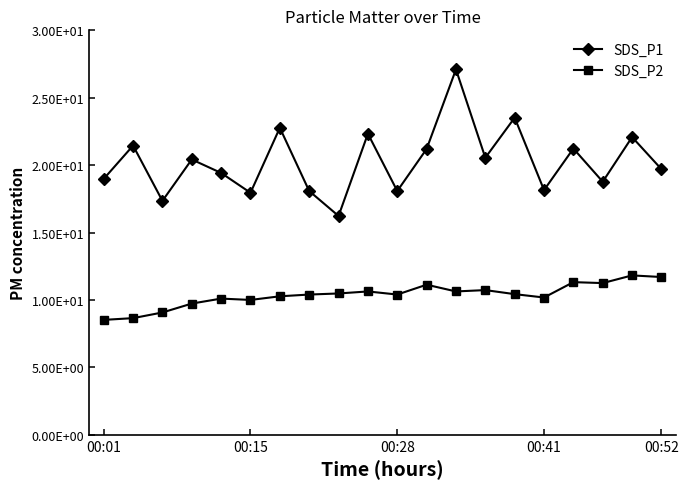

True or false: SDS_P2 has more than 0 points higher than both neighbors.

True